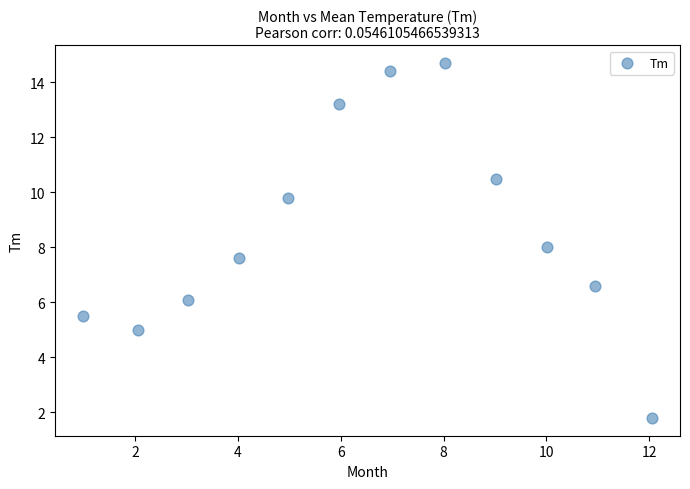

What is the range of Y values (max minus min)?

12.9